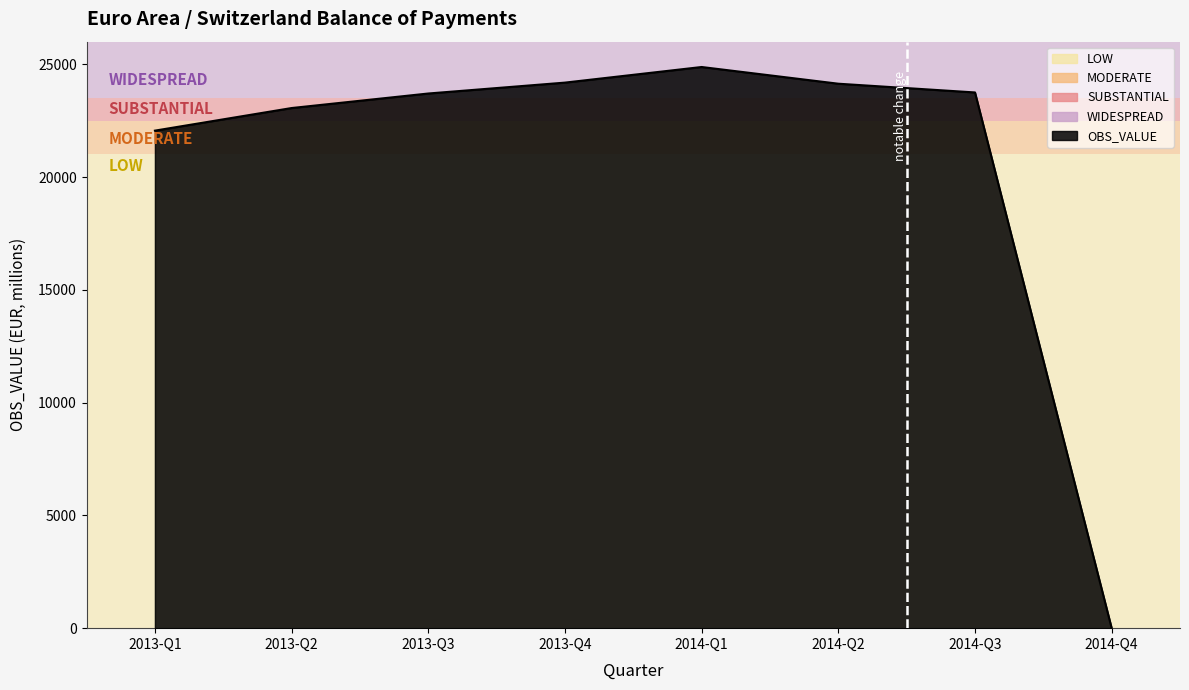

Rank the categories by value from lowest to highest.

2014-Q4, 2013-Q1, 2013-Q2, 2013-Q3, 2014-Q3, 2014-Q2, 2013-Q4, 2014-Q1